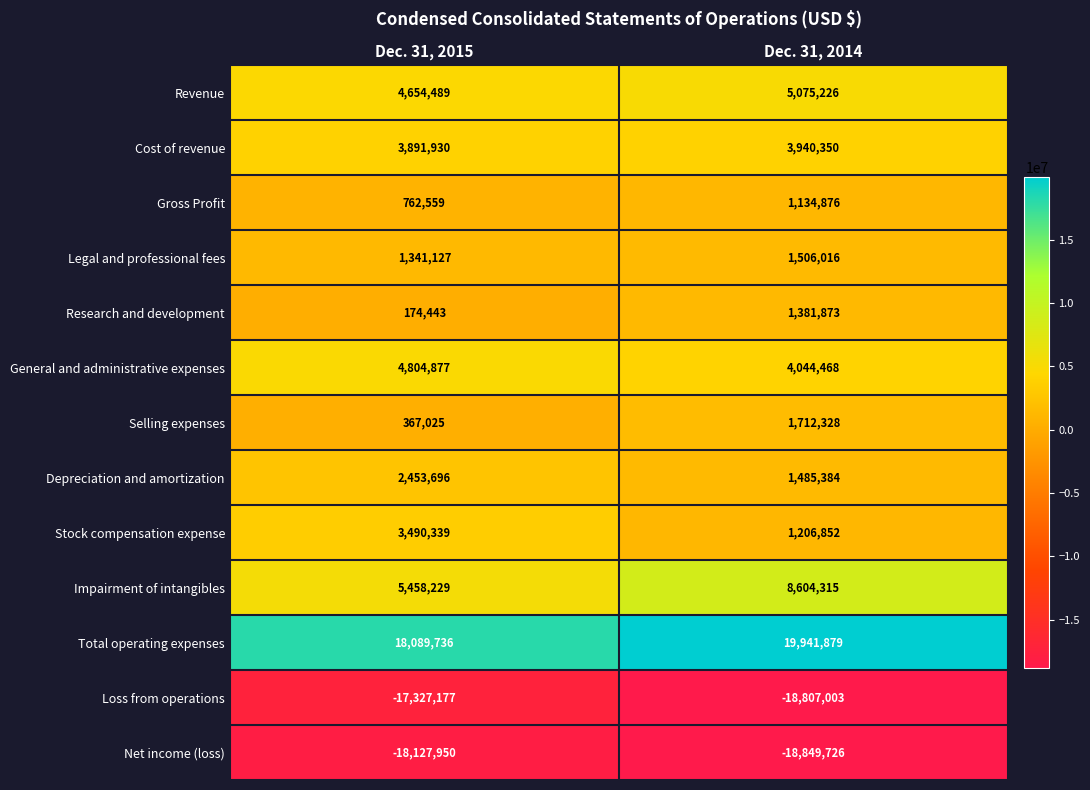

What is the difference between the highest and lowest values at Dec. 31, 2015?

36217686